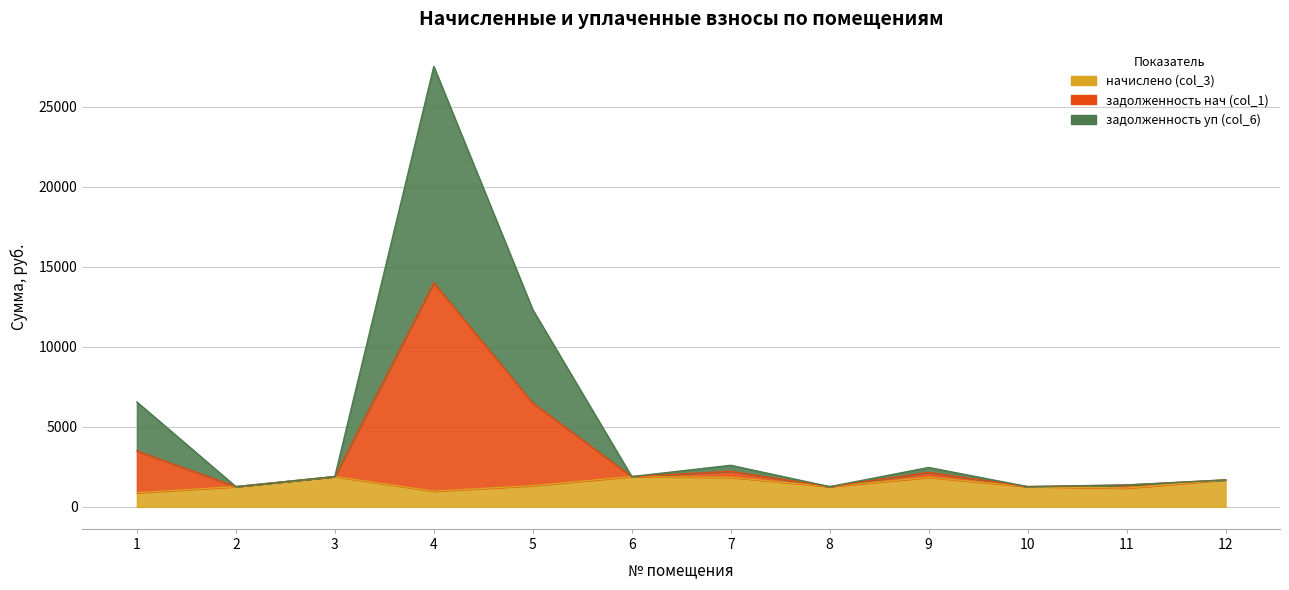

Which category has the highest value in the задолженность нач (col_1) series?

4